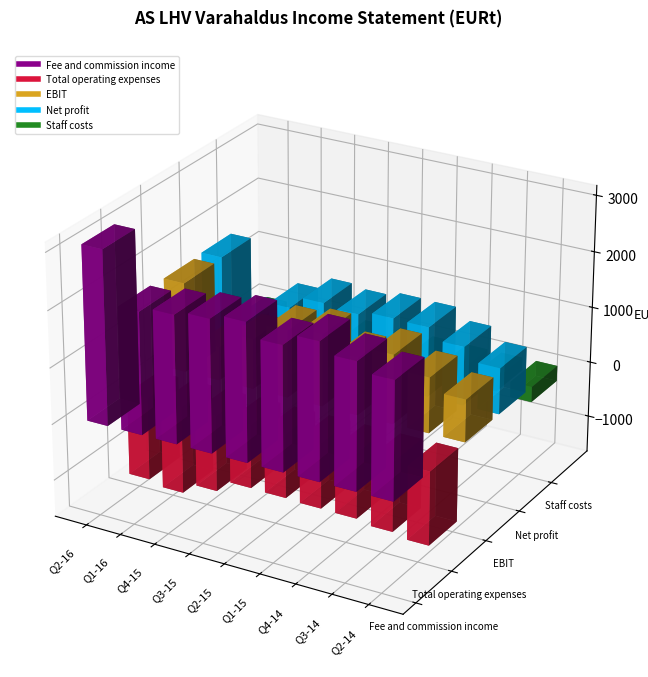

True or false: Staff costs and Net profit intersect in this chart.

False